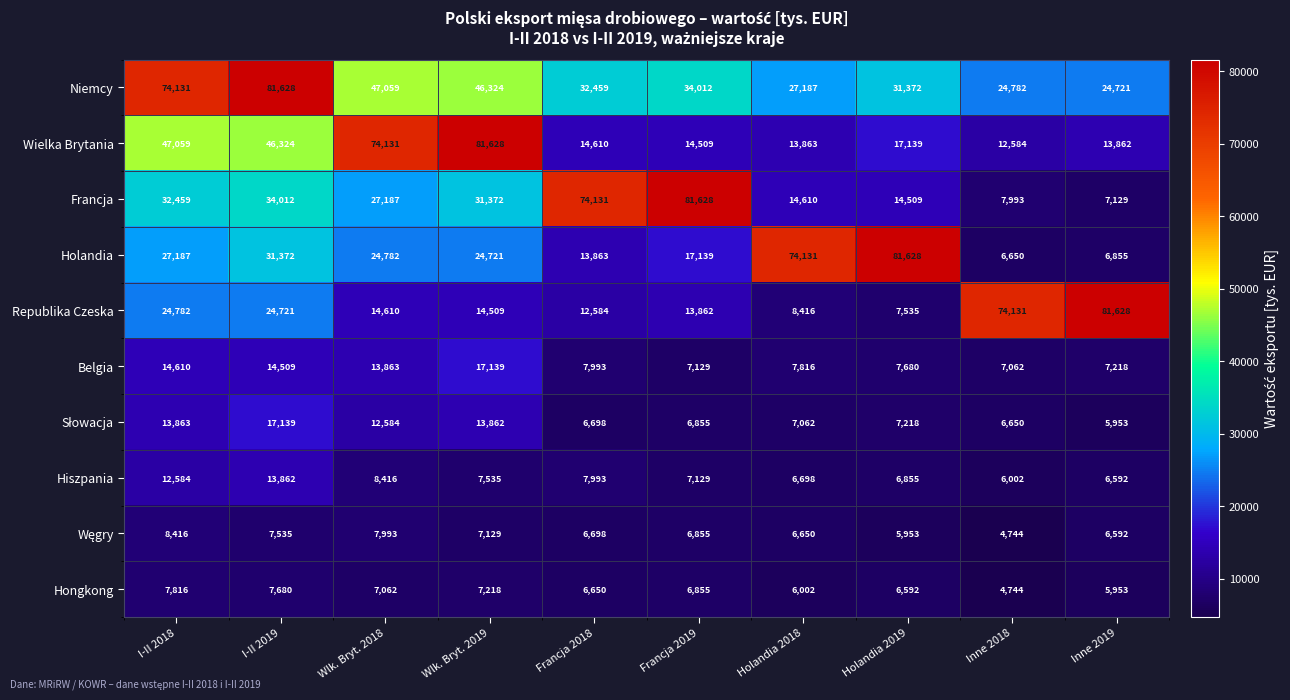

True or false: Niemcy has a value of 117590 at I-II 2018.

False